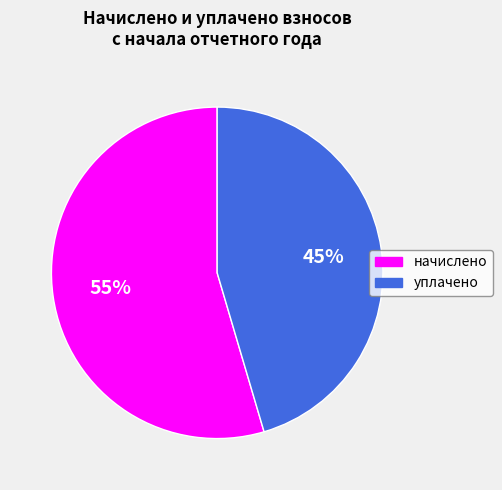

True or false: уплачено accounts for 57% of the total.

False